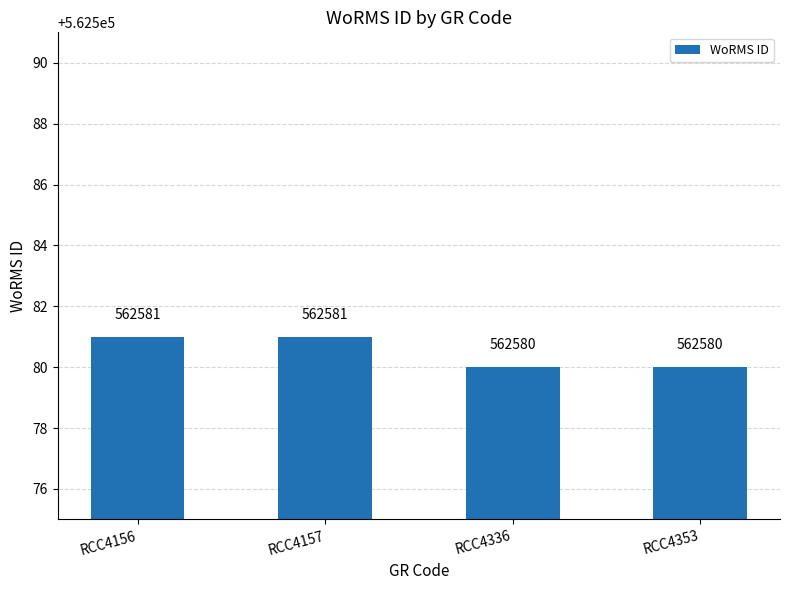

What is the sum of all values?

2250322